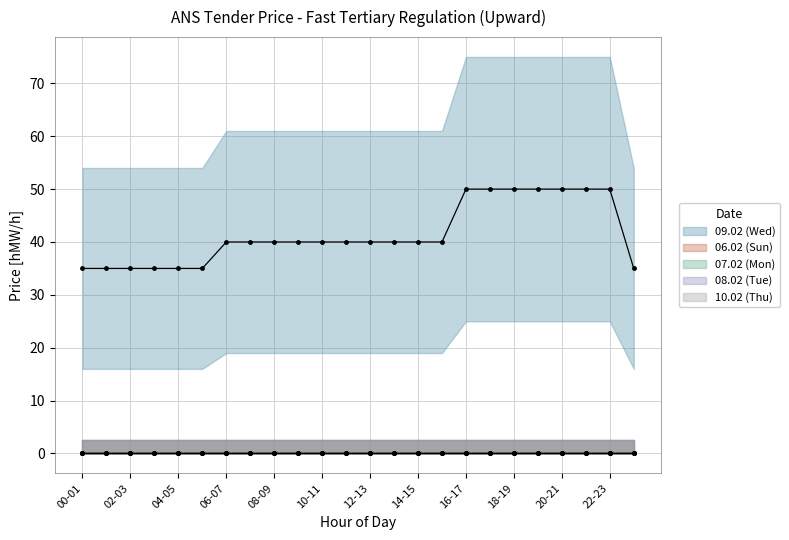

At which label is 09.02 (Wed) closest to 42?

06-07